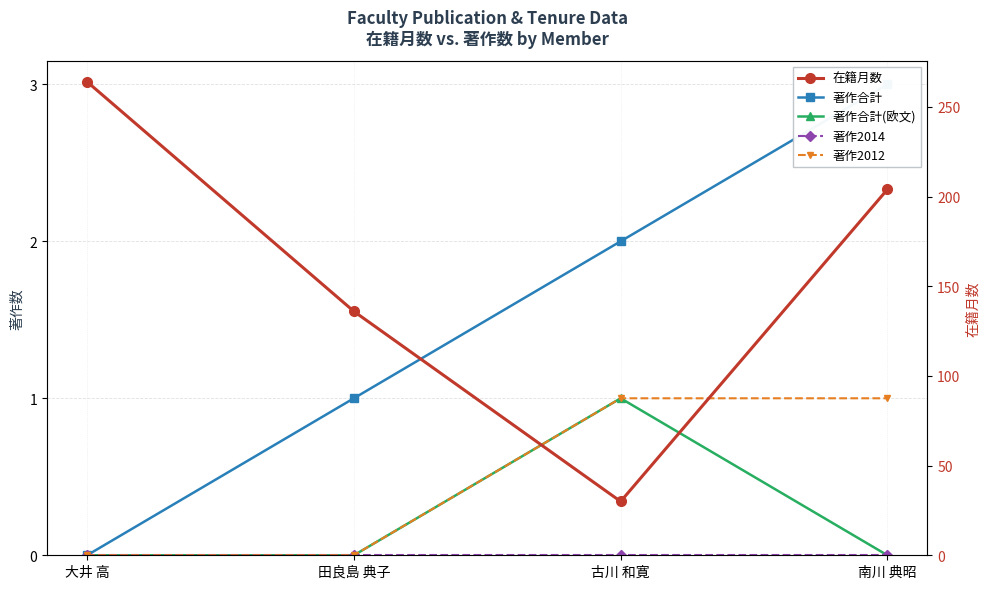

Where is 著作合計 nearest to the value 1?

田良島 典子